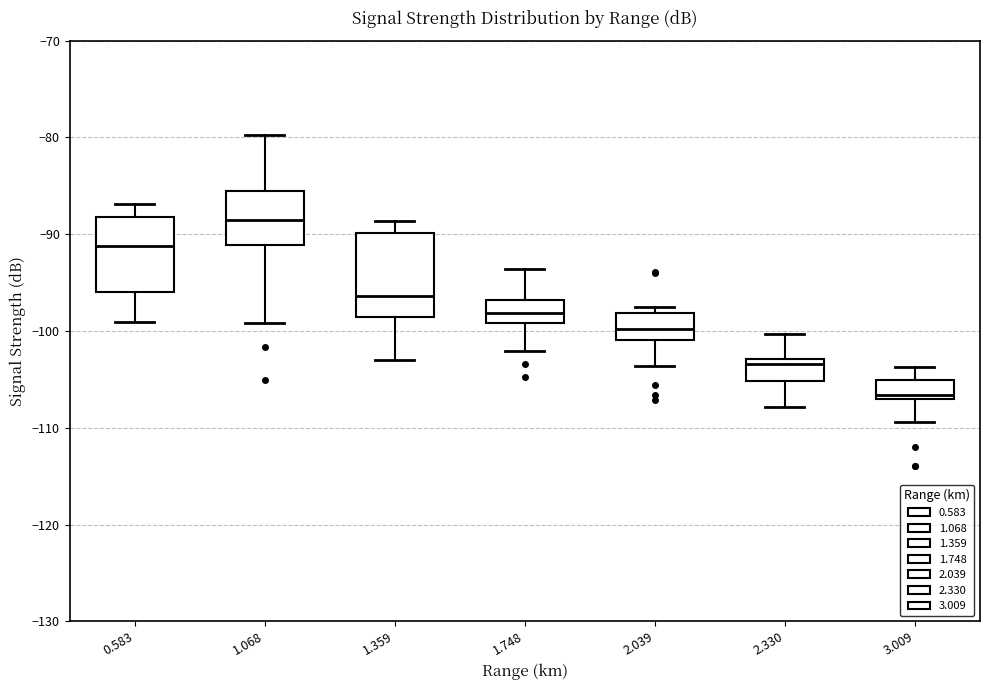

Where does the upper whisker of the box at x = 1.359 end on the y-axis? The values are not printed on the chart, so give them approximately, as read against the axis.

-89